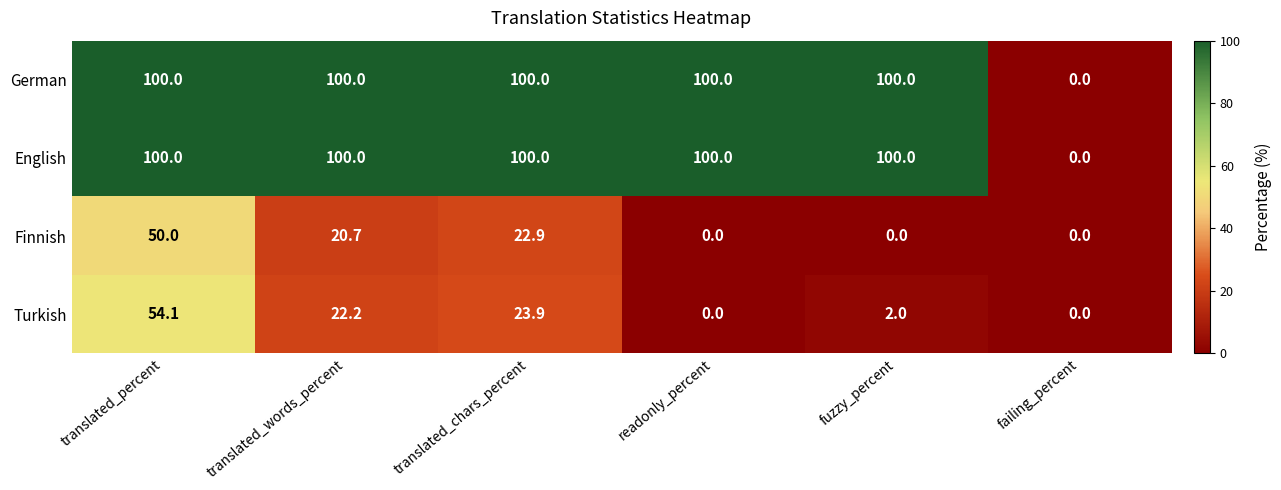

How many positive values does the Finnish series have?

3